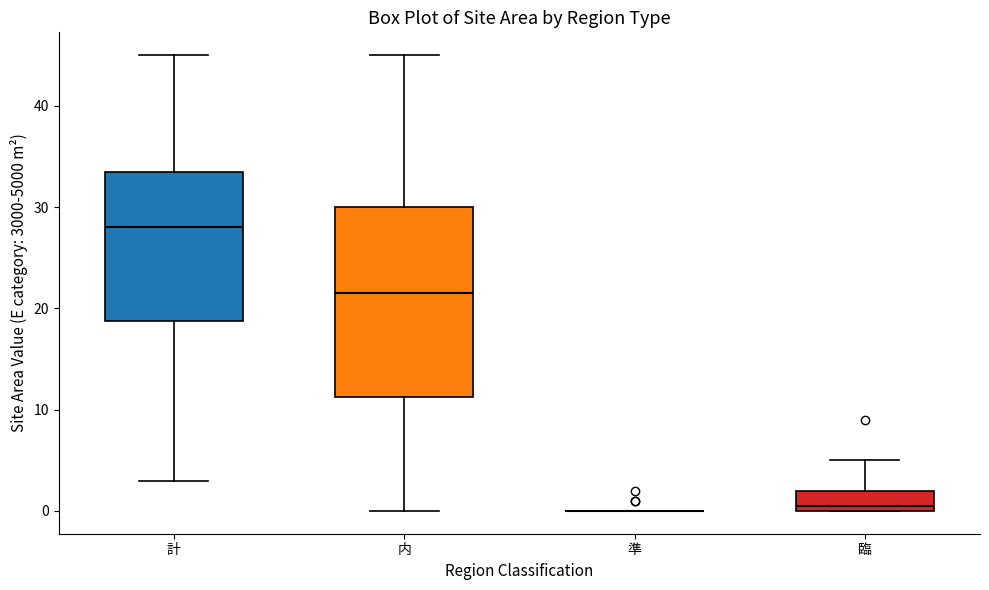

Reading left to right, read every box against the y-axis: the position of its median line, the range the box covers, and the ends of its whiskers. The values are not printed on the chart, so give them approximately, as read against the axis.

計: median 28, box 19 to 34, whiskers 3 to 45
内: median 22, box 11 to 30, whiskers 0 to 45
準: box collapsed to a line at 0, whiskers 0 to 0
臨: median 1, box 0 to 2, whiskers 0 to 5